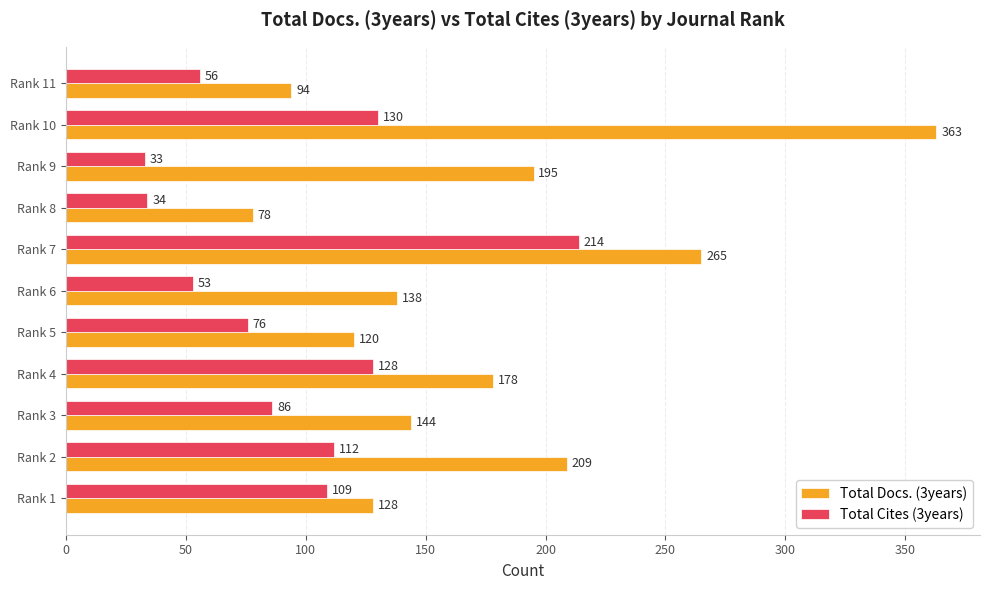

What is the minimum value shown in the chart?

33